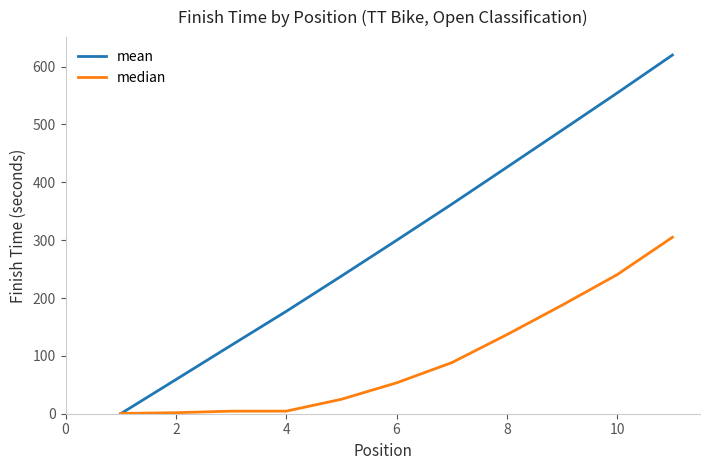

True or false: mean has more than 1 points higher than both neighbors.

False